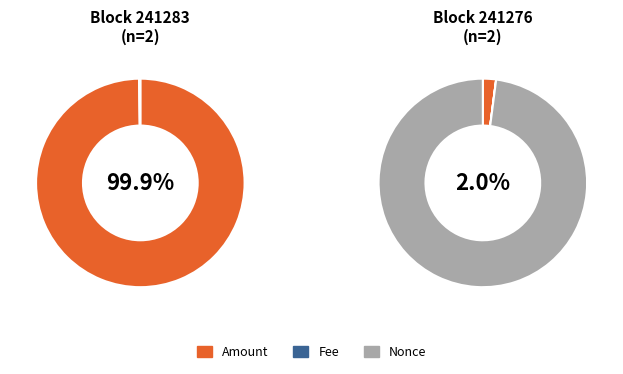

What is the spread (max minus min) of values at 241283?

90.7